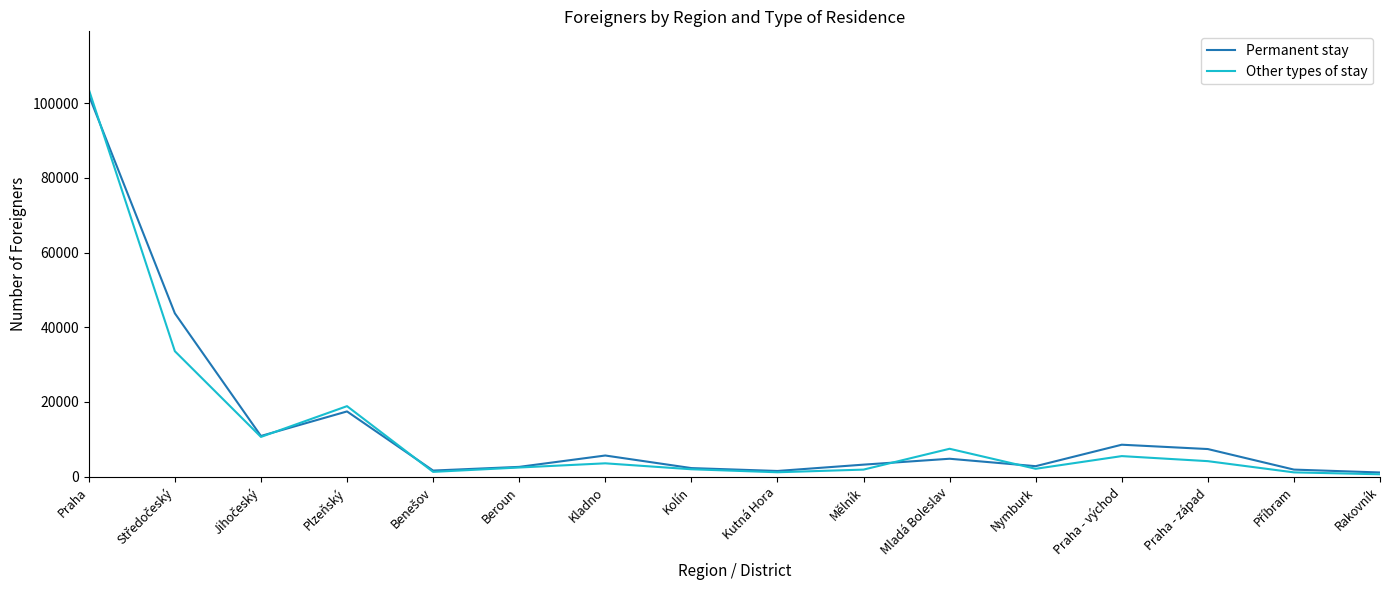

At which category is the sum across all series the highest?

Praha